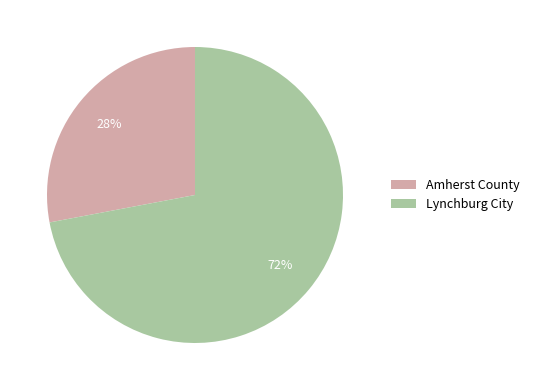

Count the number of slices in the pie.

2